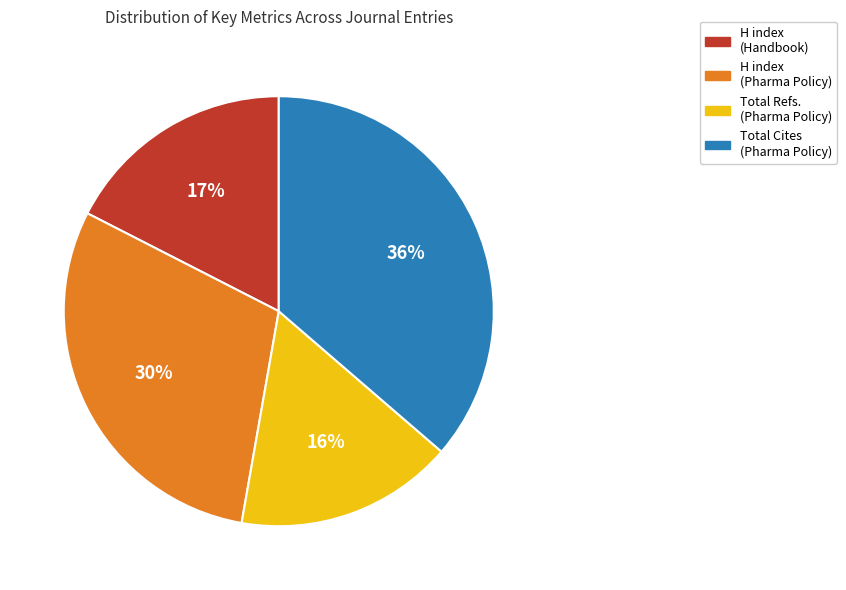

What percentage is the H index (Handbook) slice, to the nearest percent?

17%